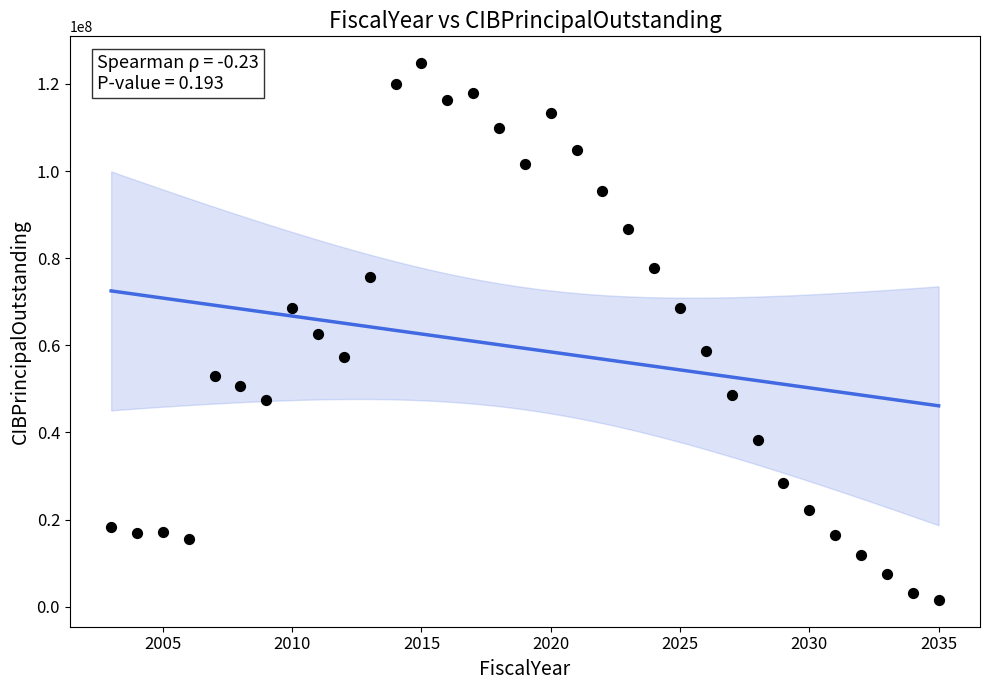

What is the range of Y values (max minus min)?

123200000